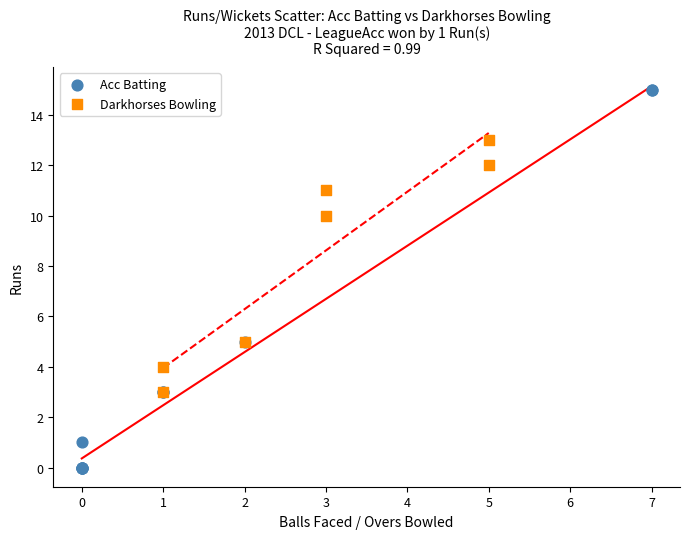

Which series reaches the maximum Y coordinate?

Acc Batting